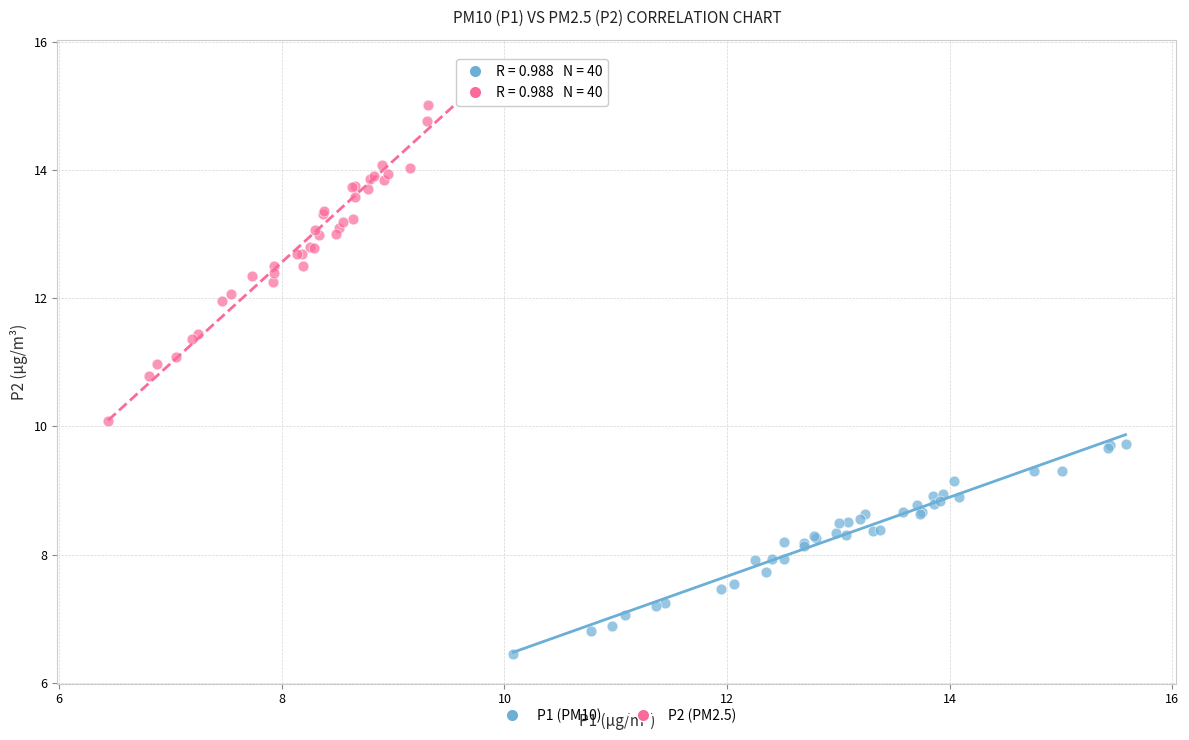

Which series contains the highest Y value?

P2 (PM2.5)